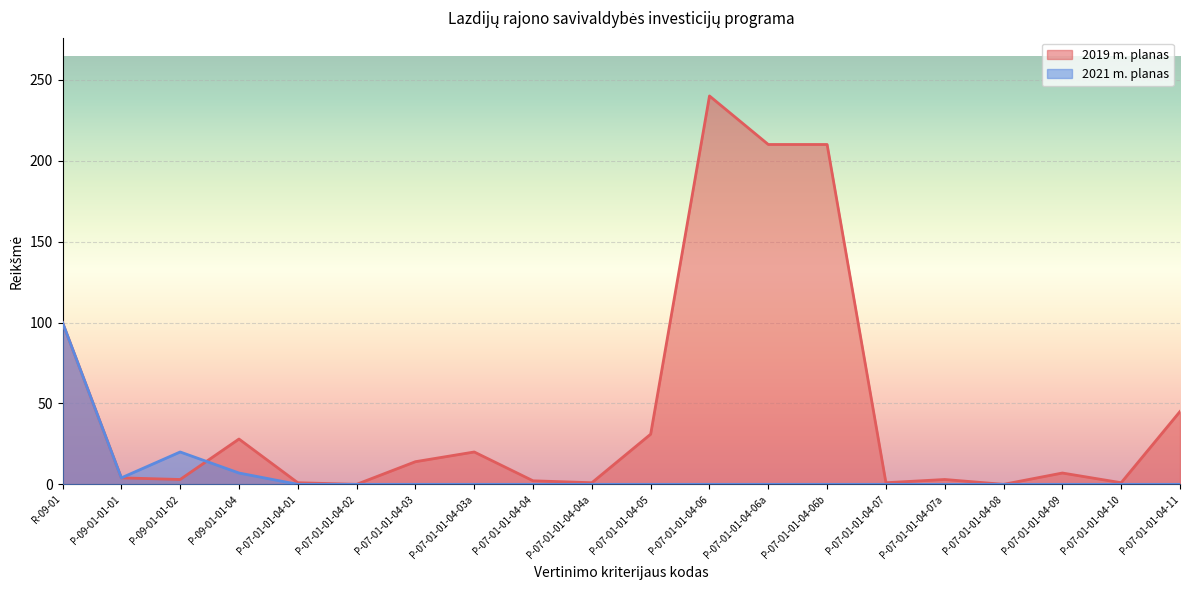

Which category has the lowest value in the 2021 m. planas series?

P-07-01-01-04-01